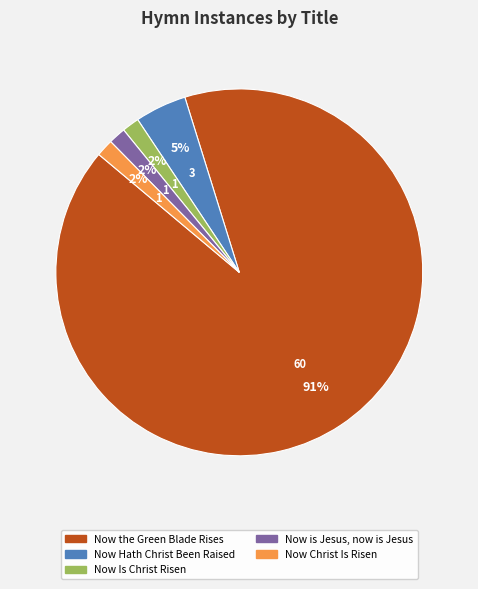

How many segments does this pie chart have?

5